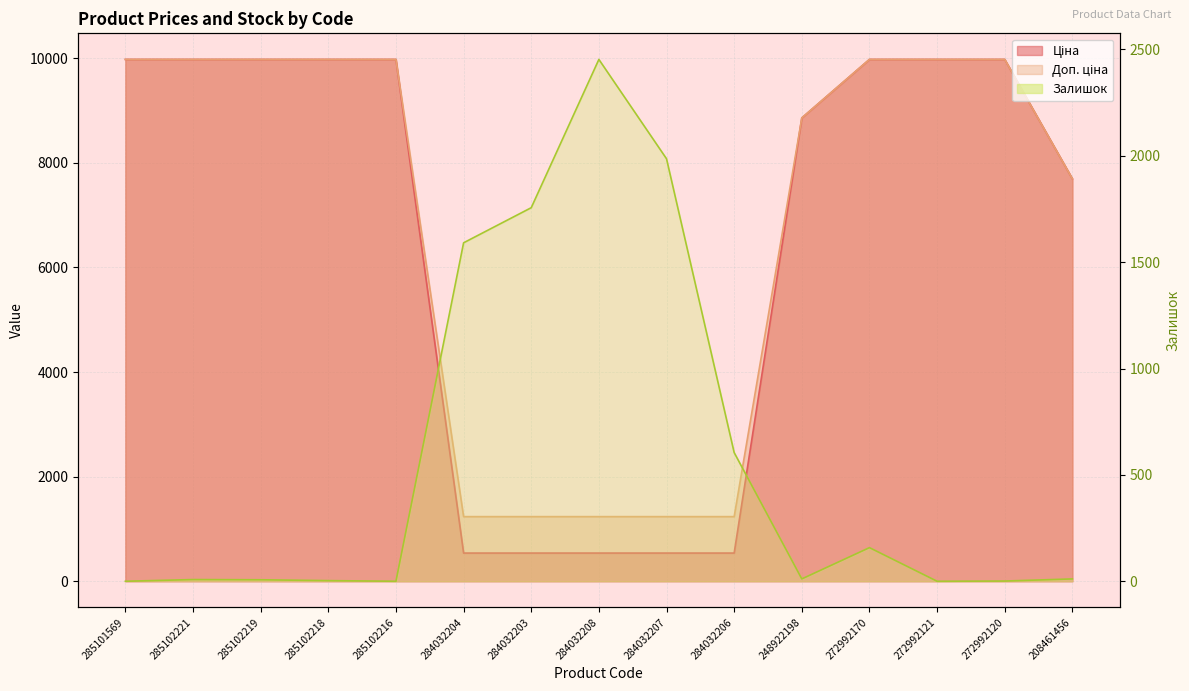

What is the average value of the Ціна series?

6603.0